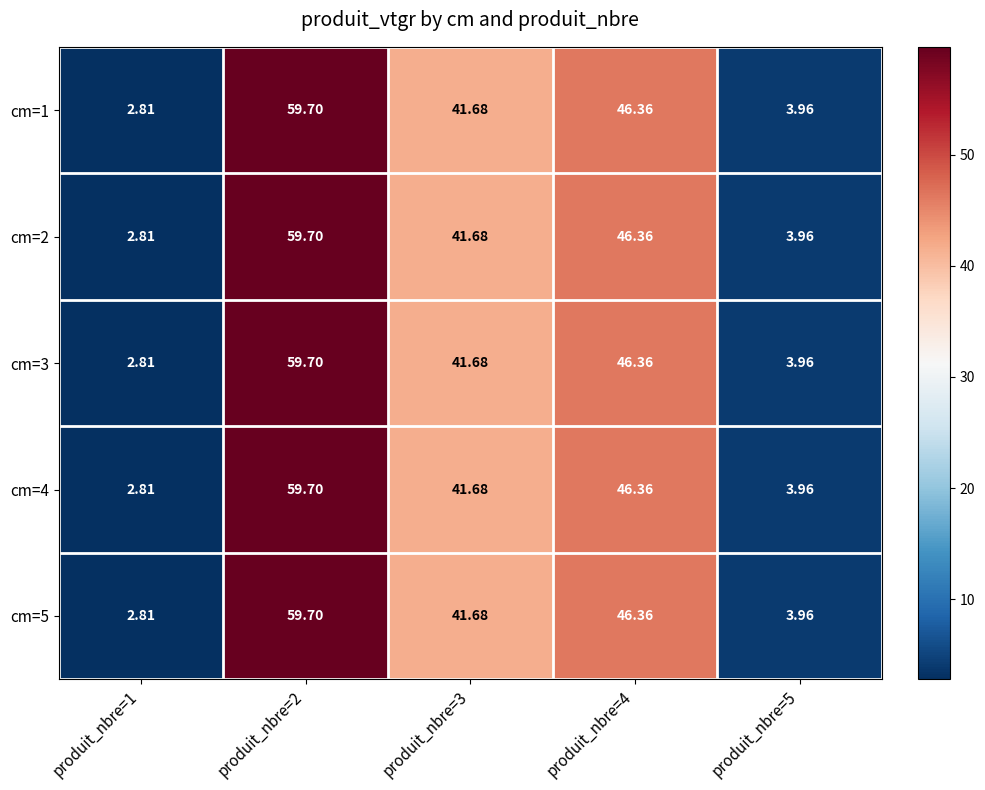

How many data points in cm=2 are above 41?

3